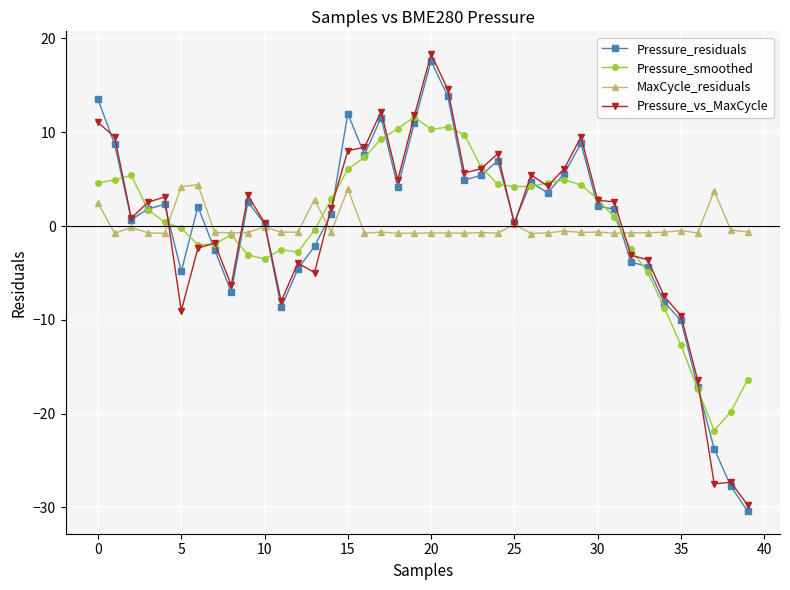

What is the highest value of the Pressure_smoothed series?

11.6